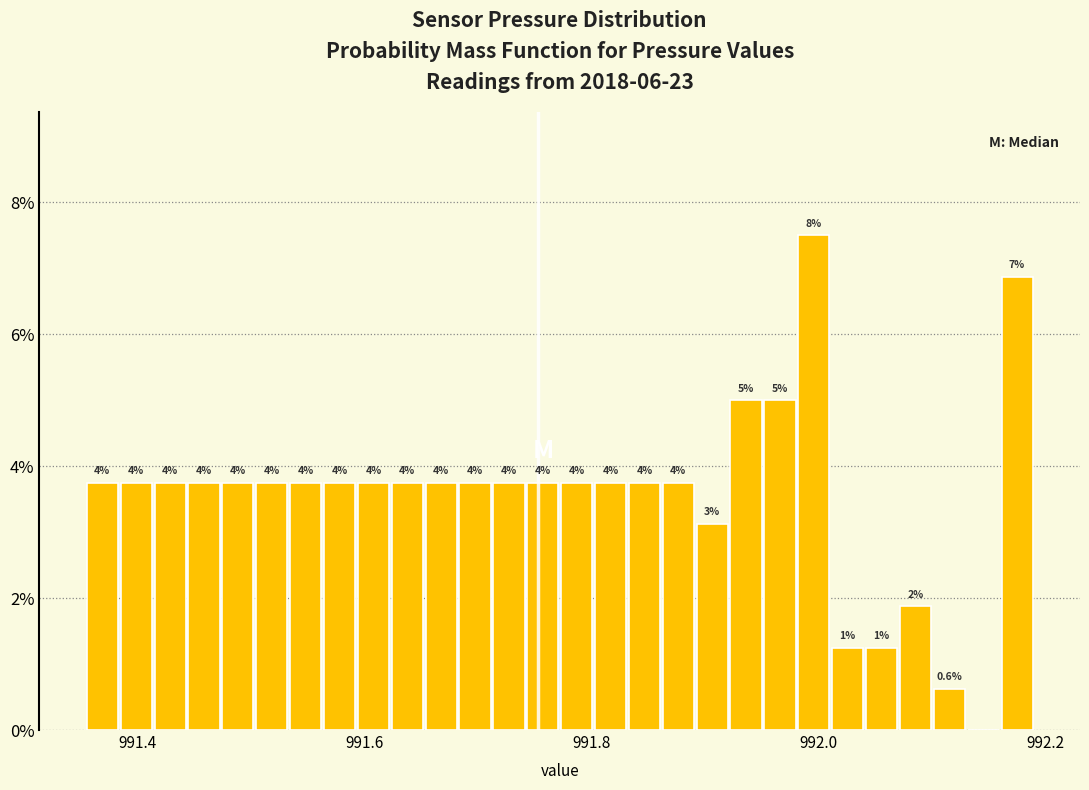

Read against the x-axis, roughly where is the centre of the tallest bar?

992.00